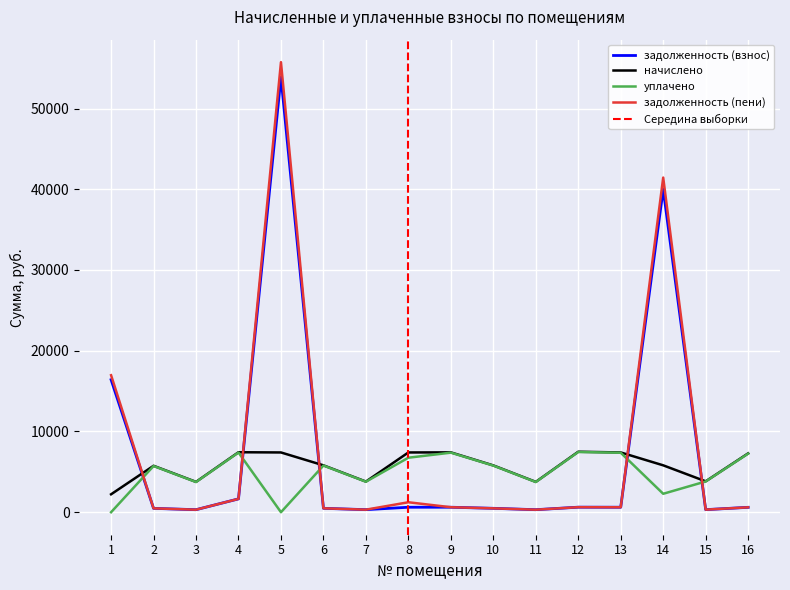

True or false: начислено has a value of 7493.3 at 12.

True